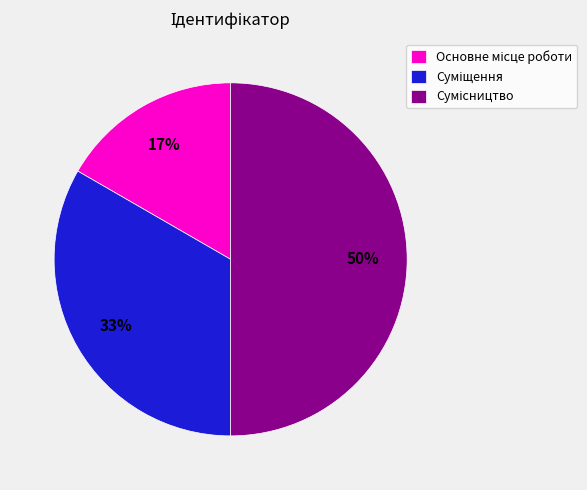

To the nearest percent, what is the difference between the largest and smallest slice percentages?

33%